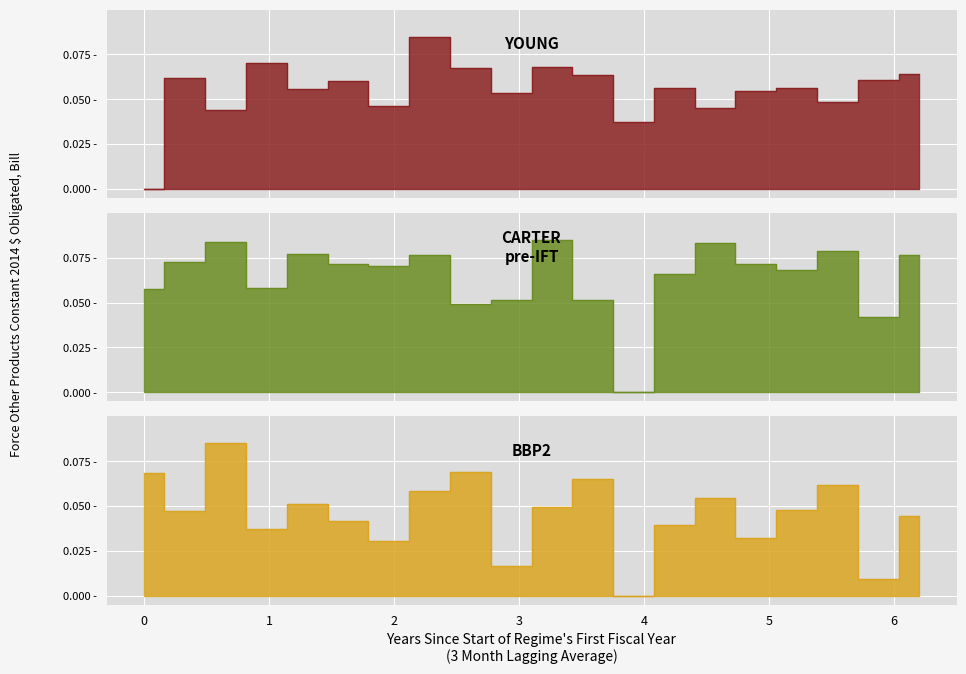

What is the total value across all series at 6?

0.2